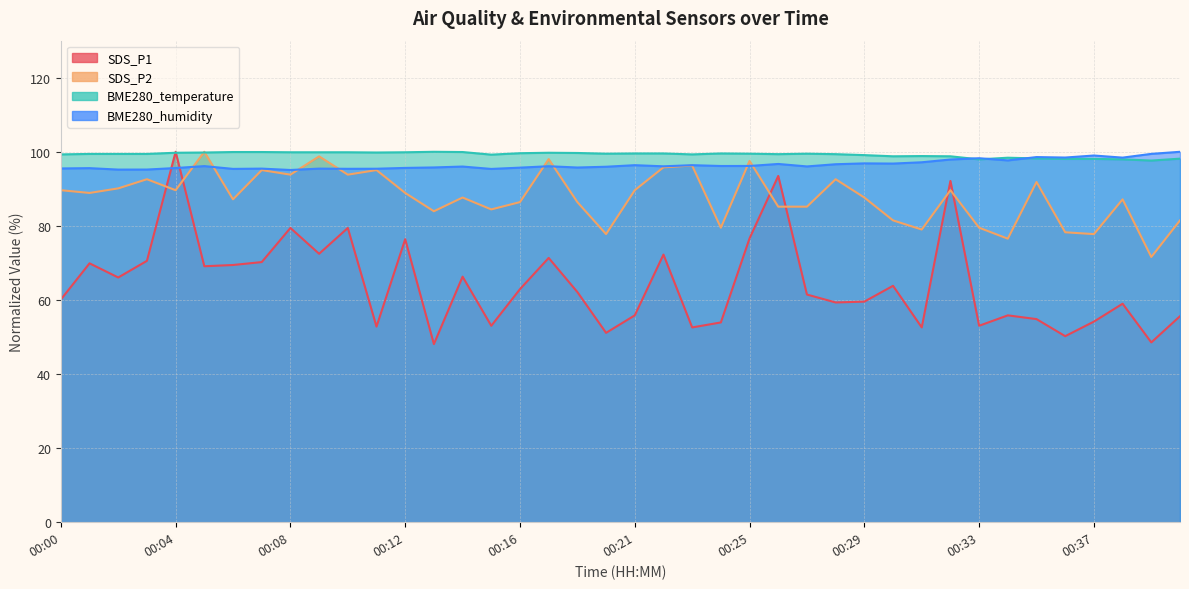

Is the value of BME280_humidity at 00:37 greater than the value of SDS_P1 at 00:29?

Yes